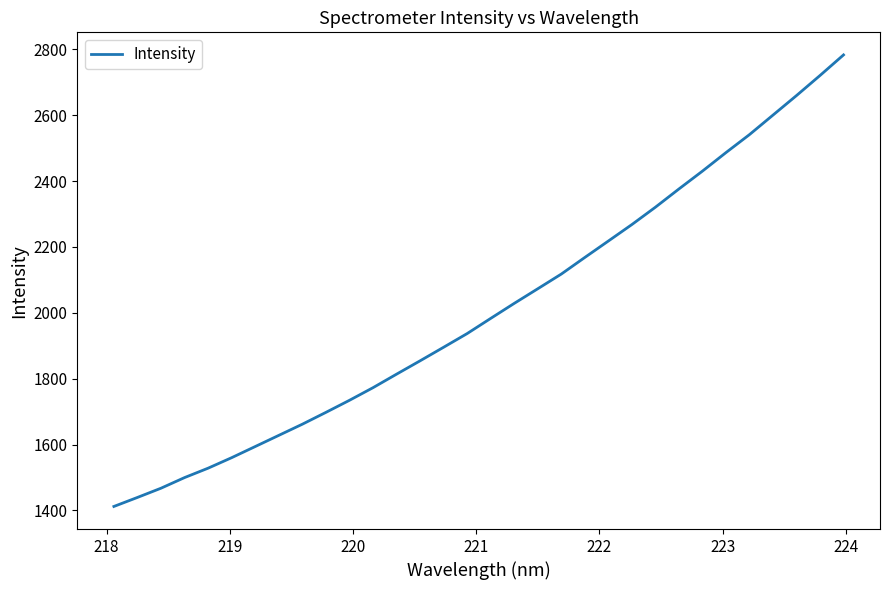

Reading left to right, transcribe all the data shown in this chart.

1411.9	1439.3	1467.3	1499.6	1528.1	1560.0	1593.9	1627.8	1661.7	1697.6	1734.2	1772.5	1813.6	1854.1	1895.3	1936.9	1982.9	2028.5	2072.9	2117.5	2168.0	2217.9	2267.9	2320.5	2376.0	2430.1	2486.4	2541.0	2600.3	2659.6	2720.5	2783.0